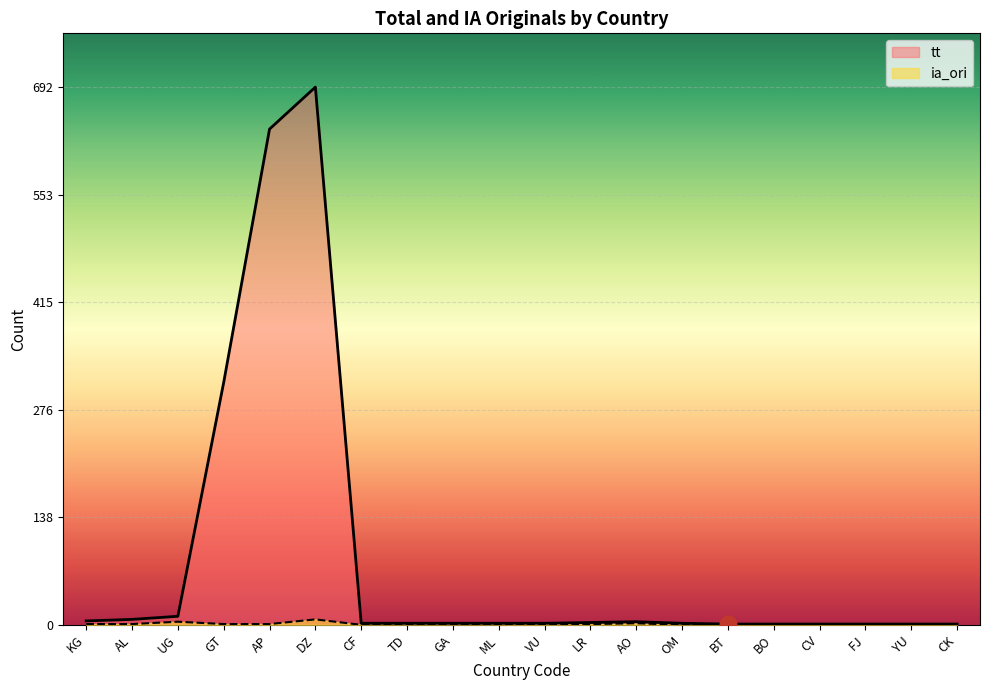

How many series are shown in this chart?

2